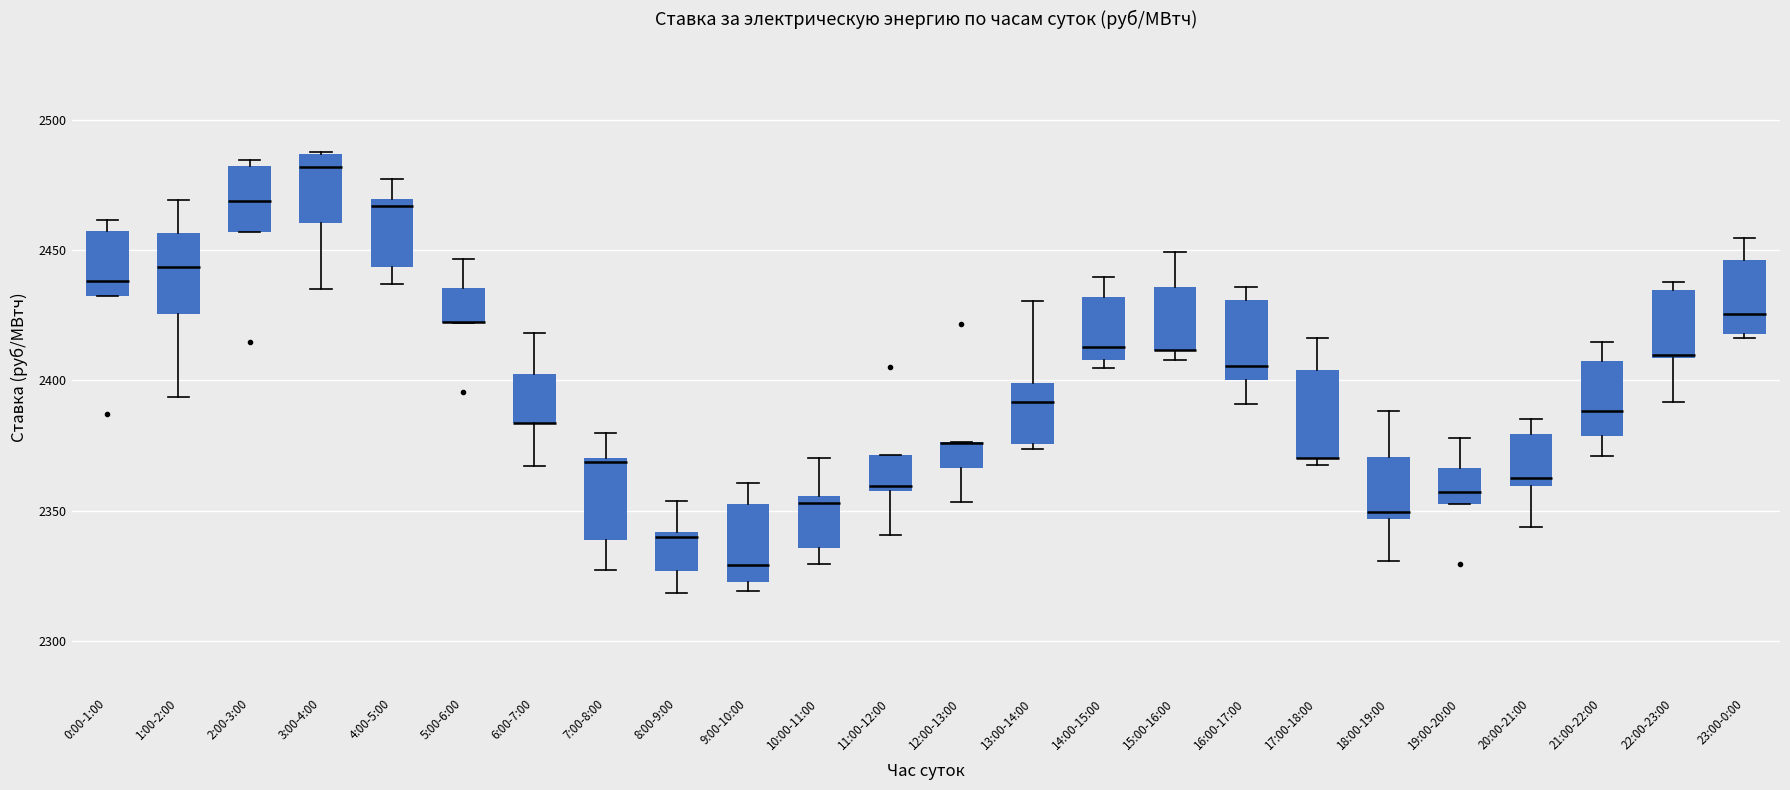

Where is the lower edge of the box for 20:00-21:00 on the y-axis? The values are not printed on the chart, so give them approximately, as read against the axis.

2360